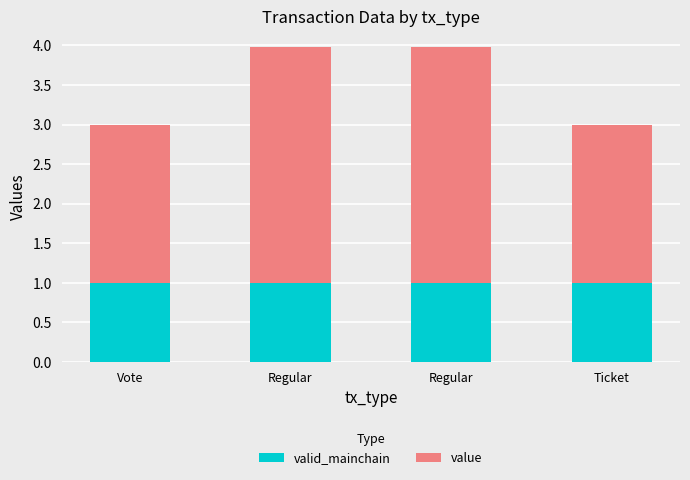

How many series are shown in this chart?

2